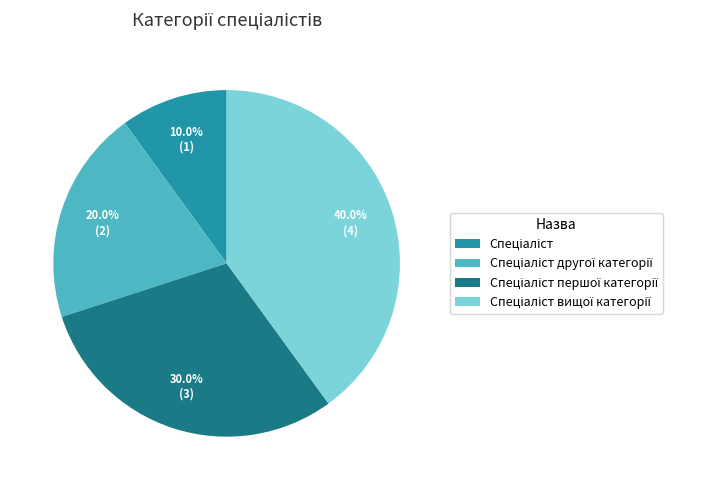

How many slices are in this pie chart?

4